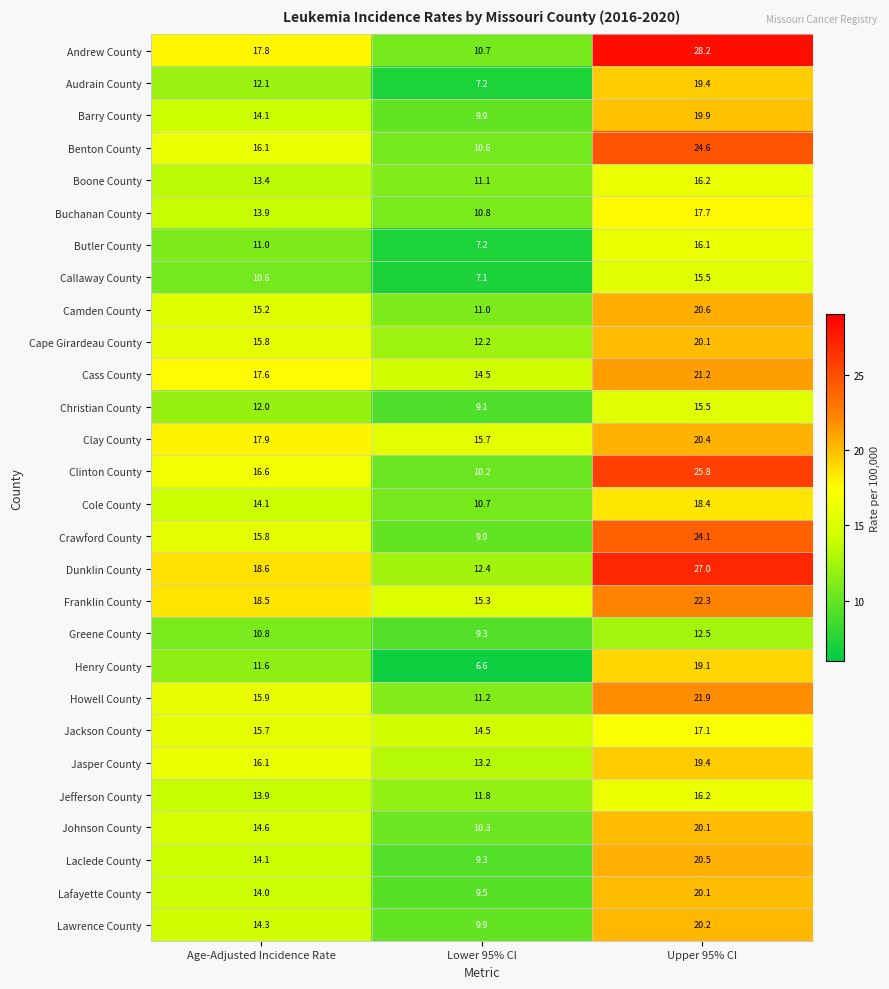

What is the approximate value of Christian County at Lower 95% CI?

9.1